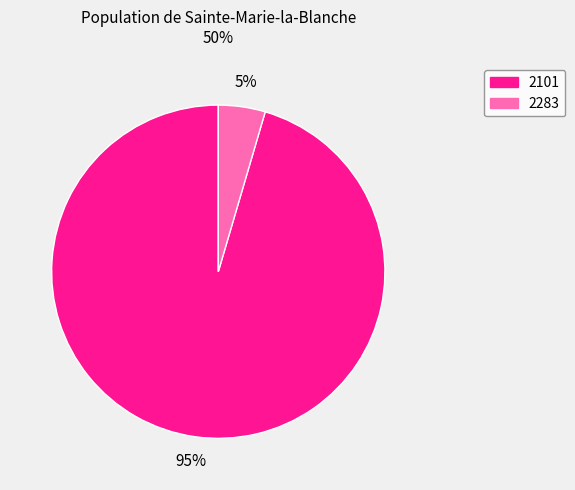

Do 2101 and 2283 together represent more than half of the pie?

Yes